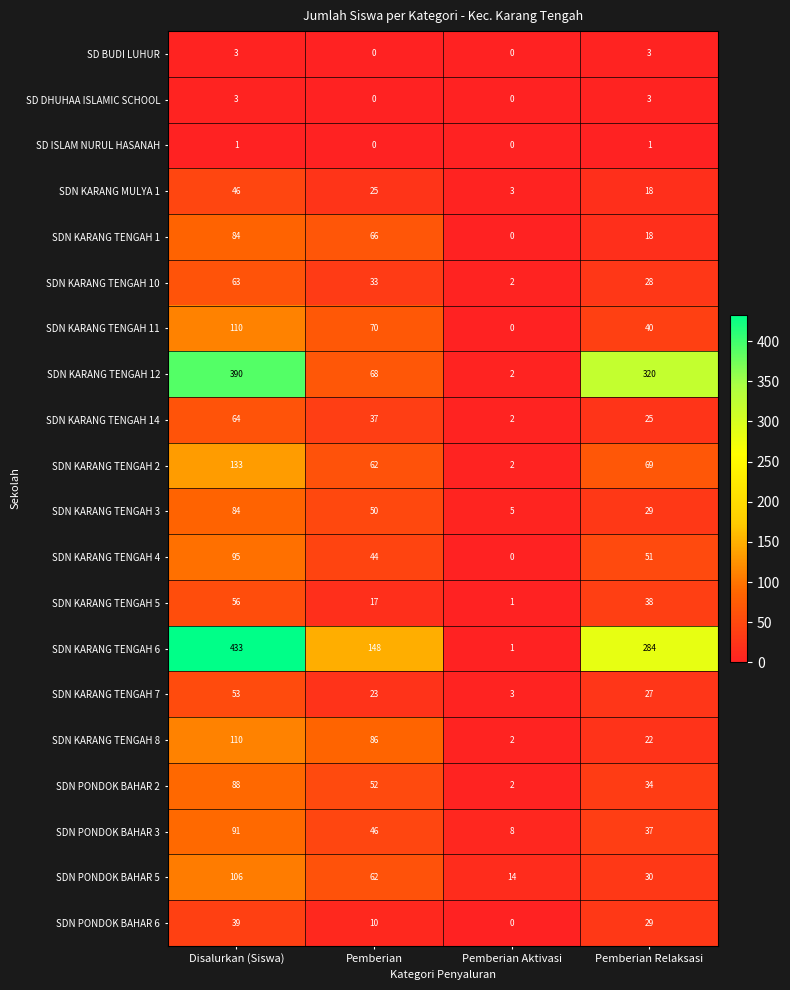

What is the maximum value shown in the chart?

433